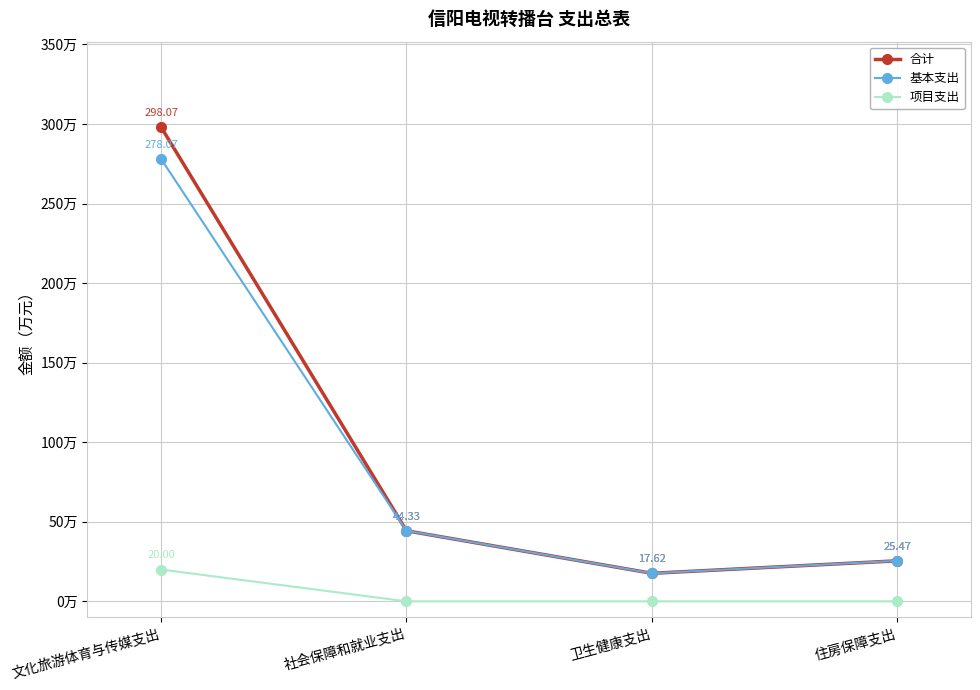

At which label is 基本支出 closest to 147?

社会保障和就业支出